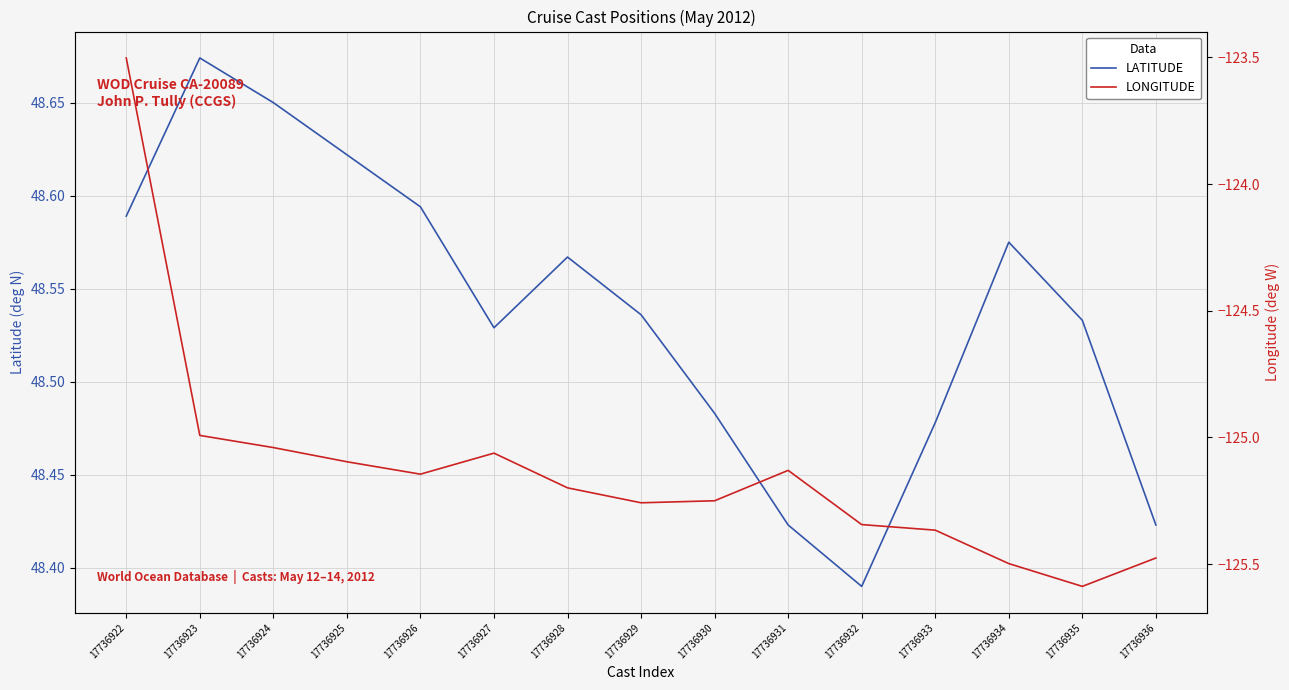

How many lines are shown in the chart?

2